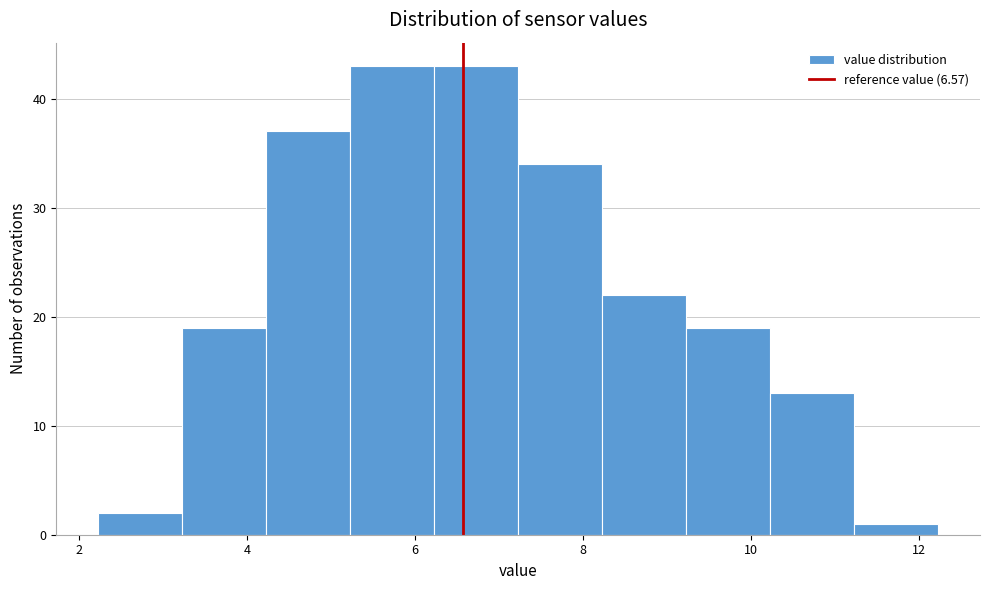

Reading left to right, transcribe this chart: for each bar, give the range it covers on the x-axis and its height. Neither the bar edges nor the heights are printed on the chart, so give them approximately, as read against the axes.

2.2 to 3.2: 2
3.2 to 4.2: 19
4.2 to 5.2: 37
5.2 to 6.2: 43
6.2 to 7.2: 43
7.2 to 8.2: 34
8.2 to 9.2: 22
9.2 to 10.2: 19
10.2 to 11.2: 13
11.2 to 12.2: 1